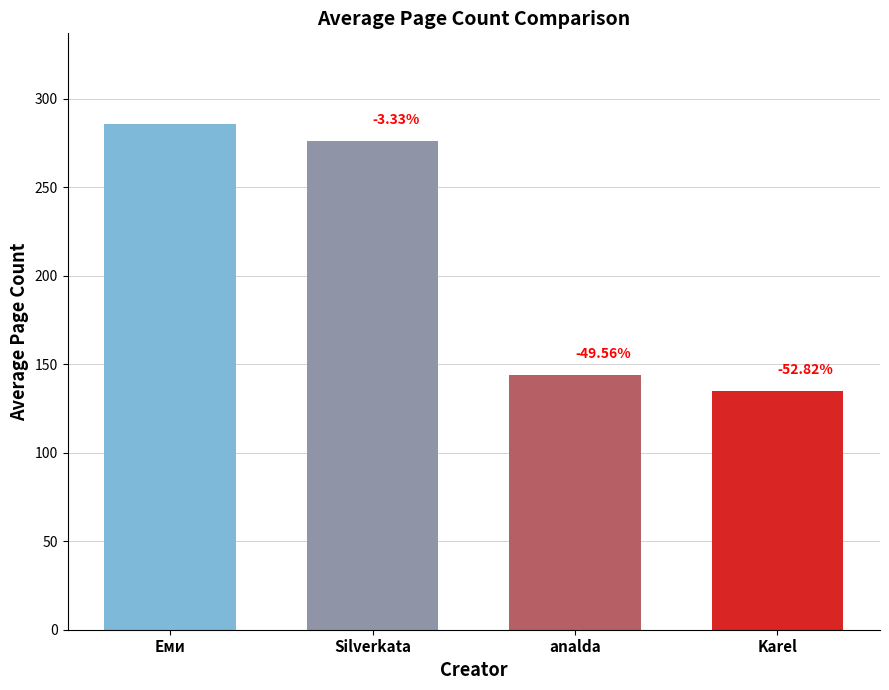

What is the value of the 1st bar from the left?

285.5